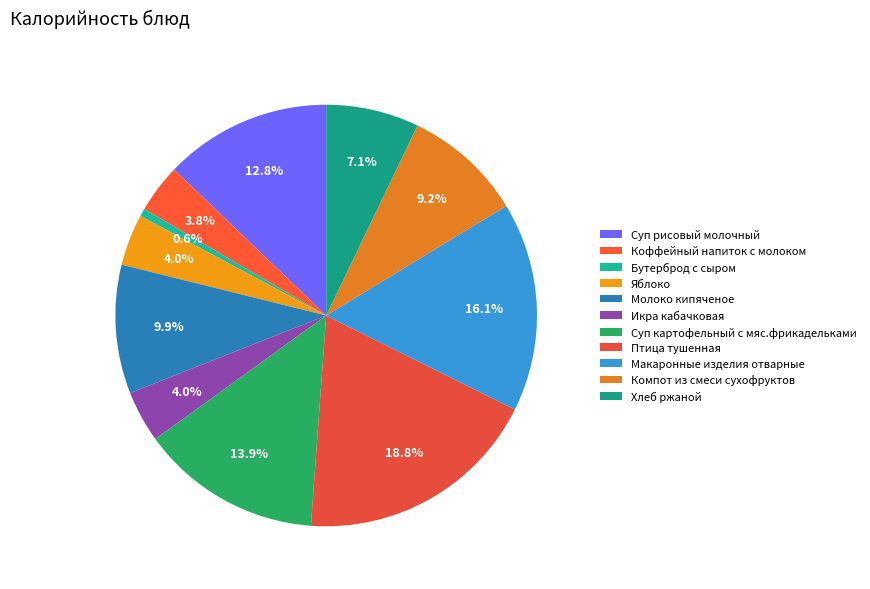

Between Хлеб ржаной and Икра кабачковая, which is larger?

Хлеб ржаной